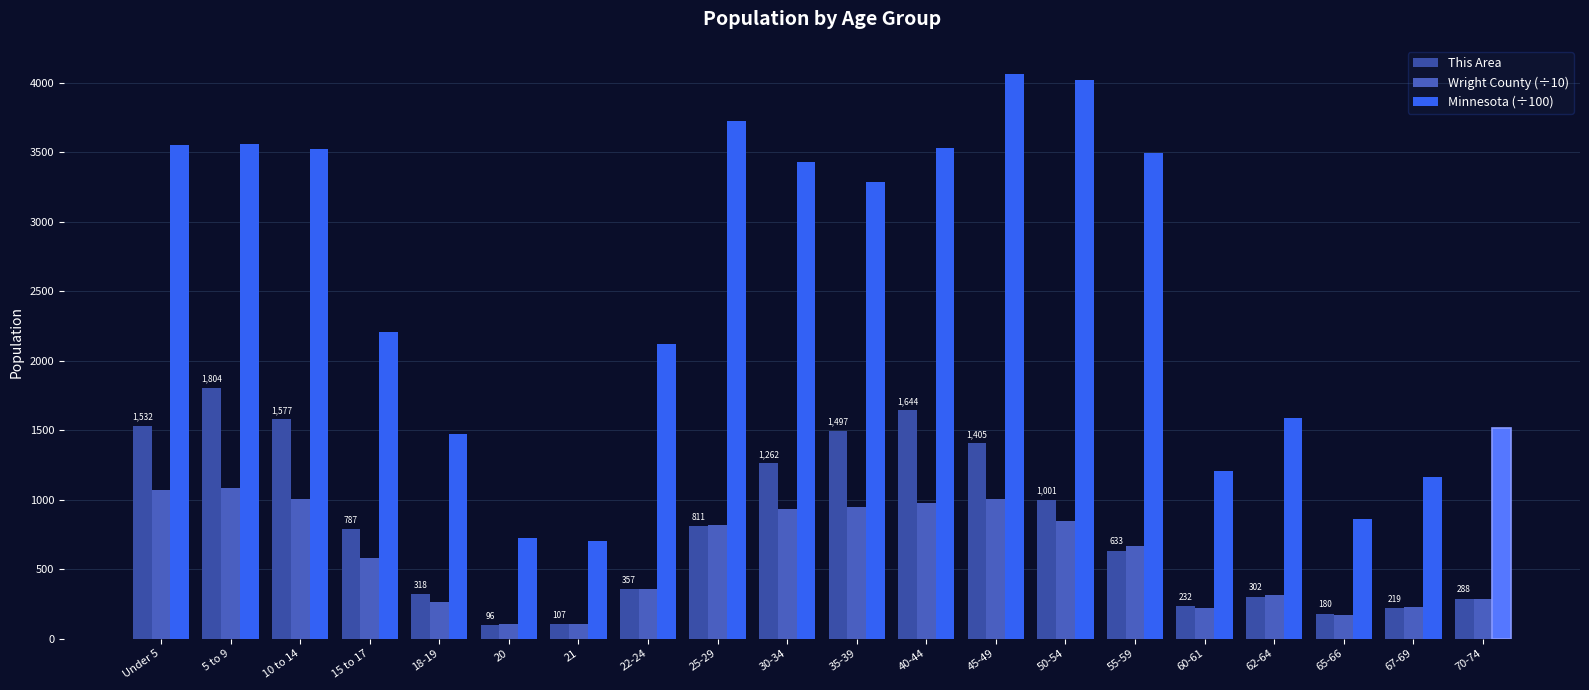

What is the smallest value displayed?

96.0